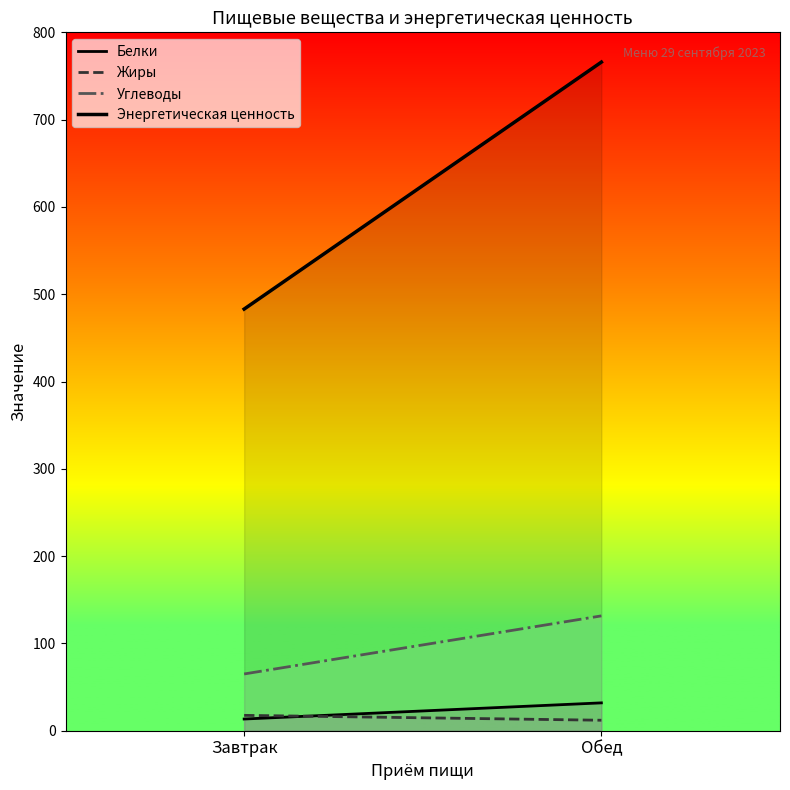

Which category has the lowest value in the Белки series?

Завтрак